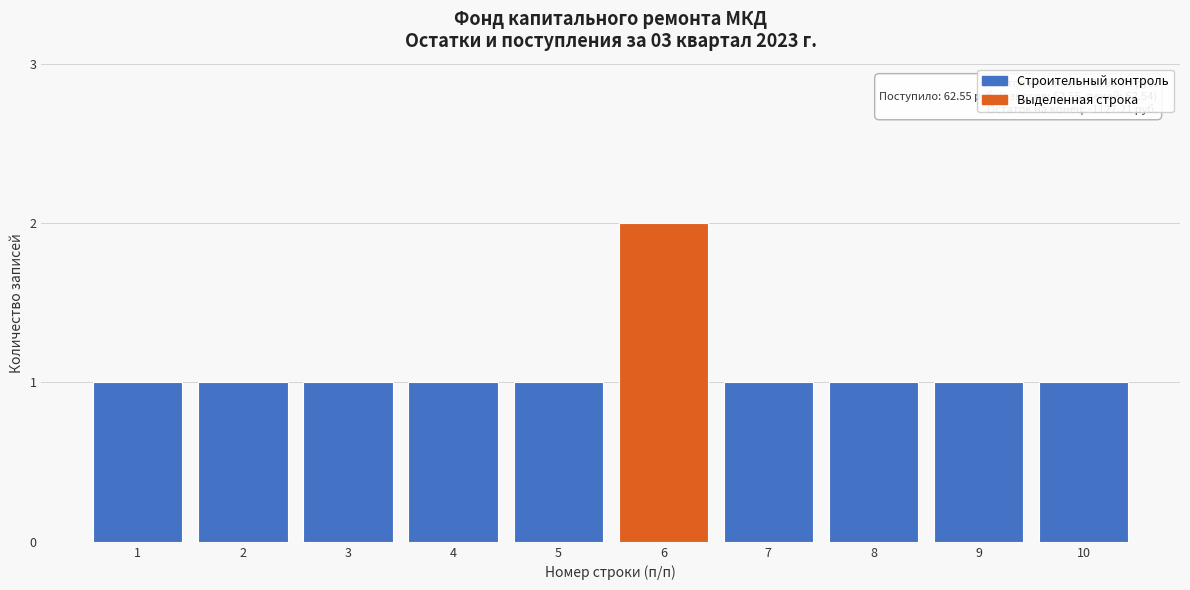

Reading right to left, transcribe all the data shown in this chart.

10=1	9=1	8=1	7=1	6=2	5=1	4=1	3=1	2=1	1=1